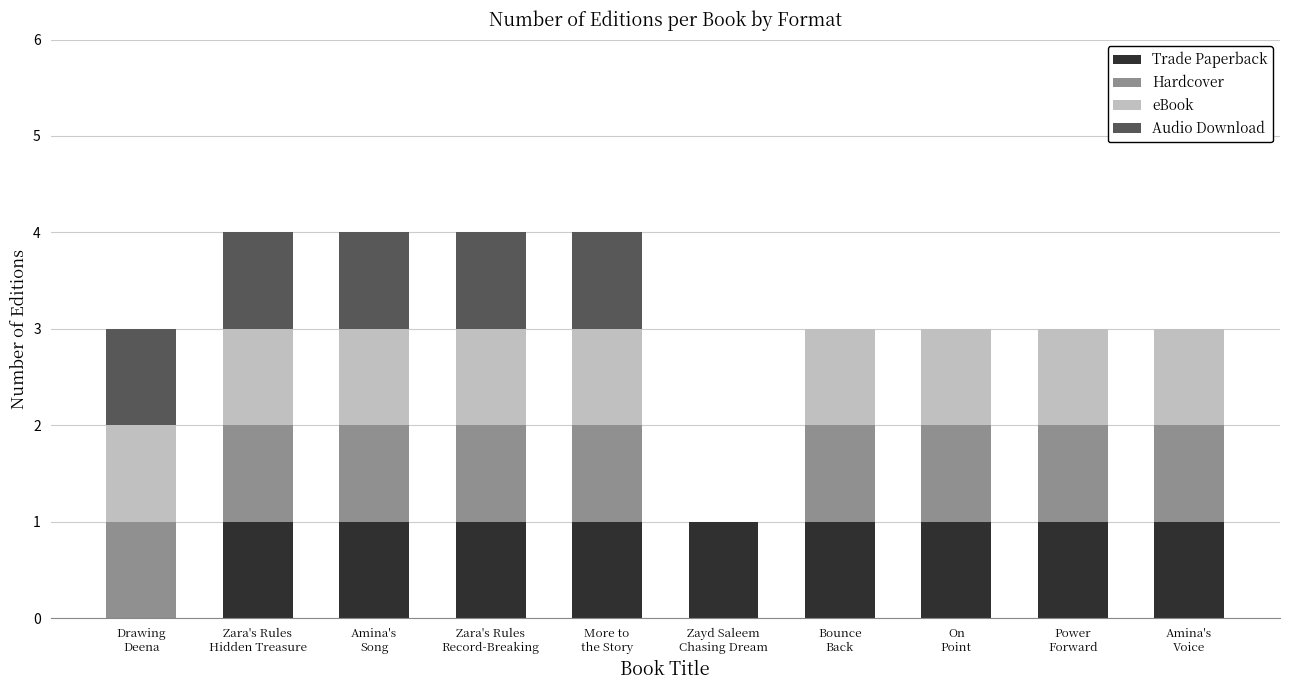

How many positive values does the Trade Paperback series have?

9